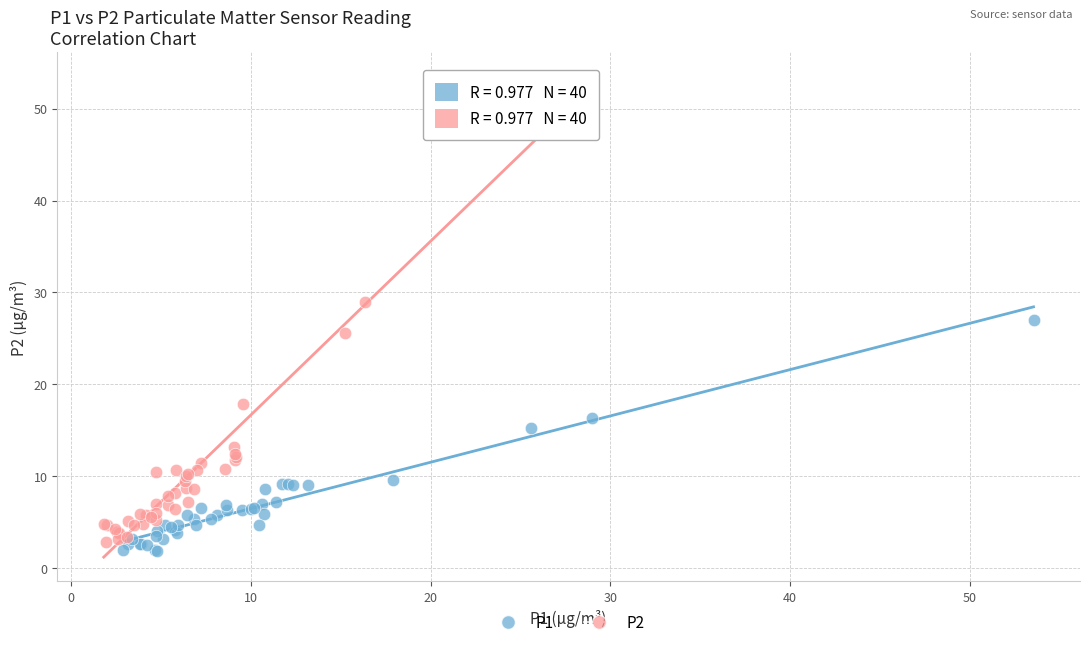

Which series contains the lowest Y value?

P1